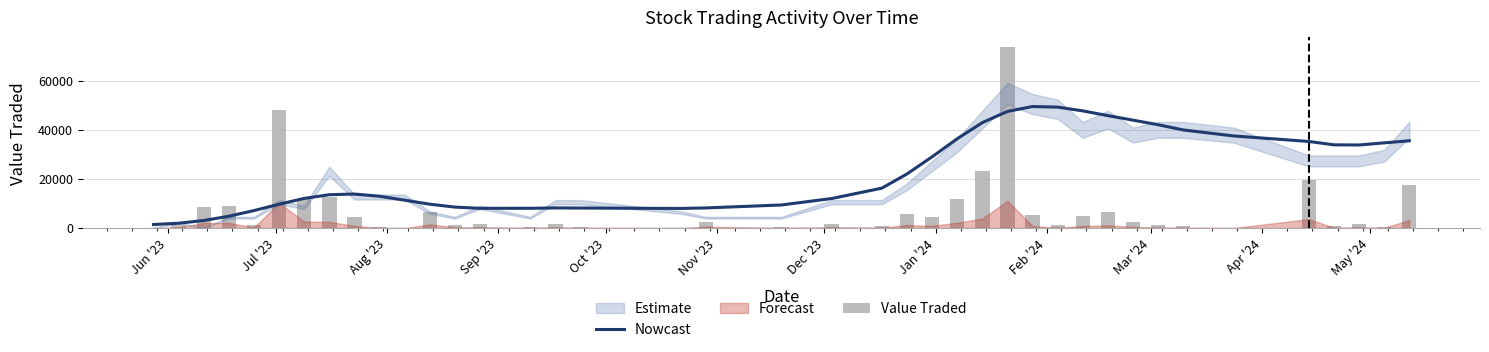

What is the sum of all Value Traded values?

296273.0